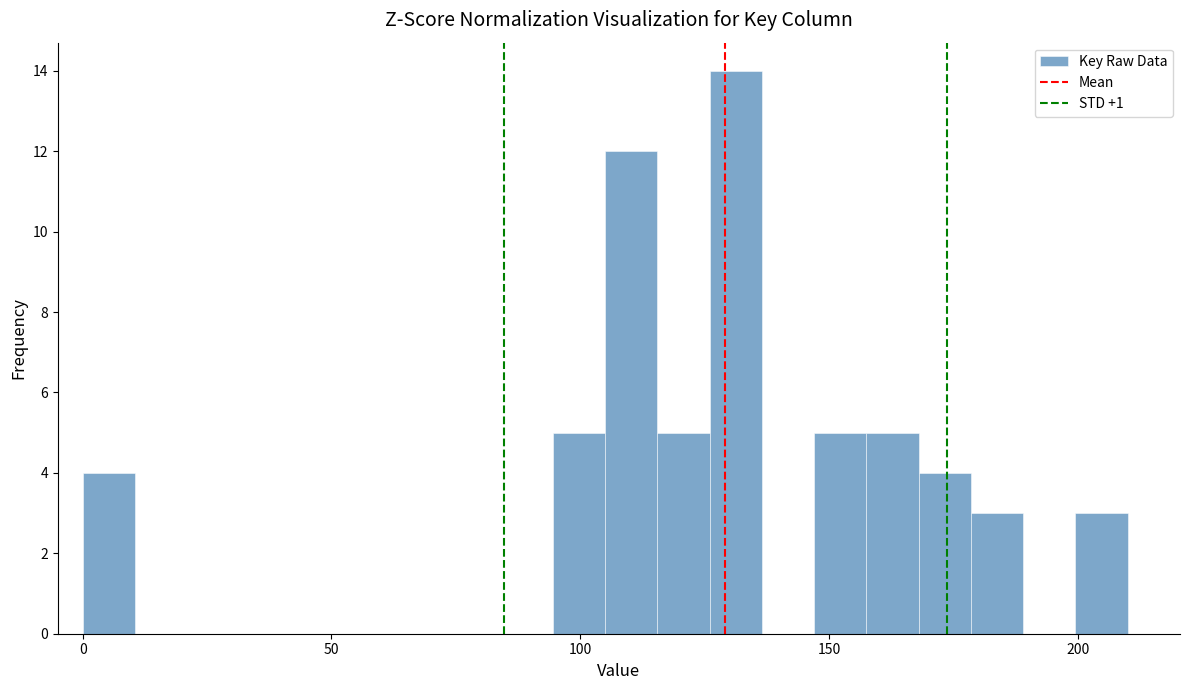

Read against the x-axis, roughly where is the centre of the tallest bar?

130